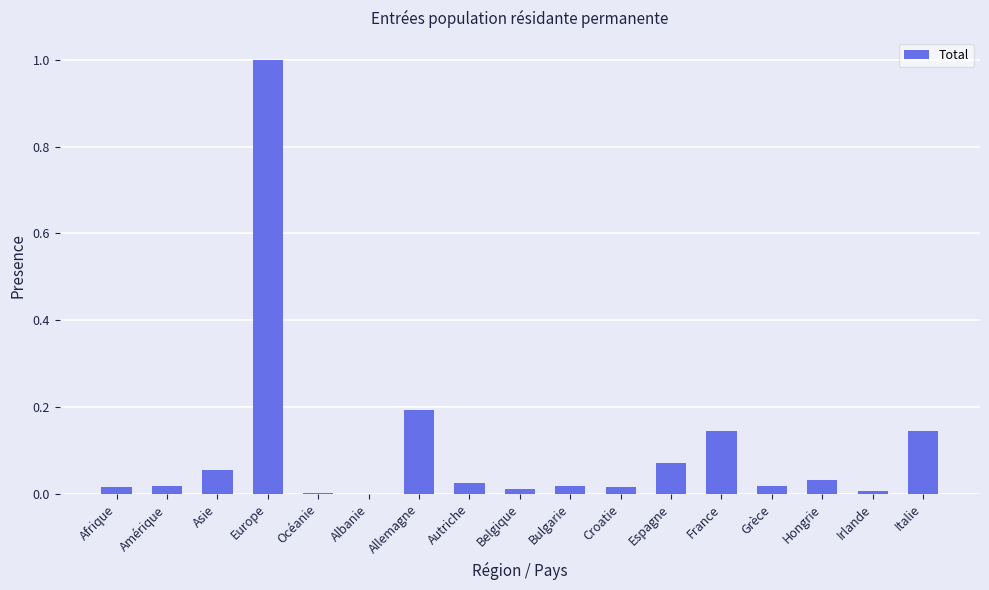

Are the bars horizontal?

No